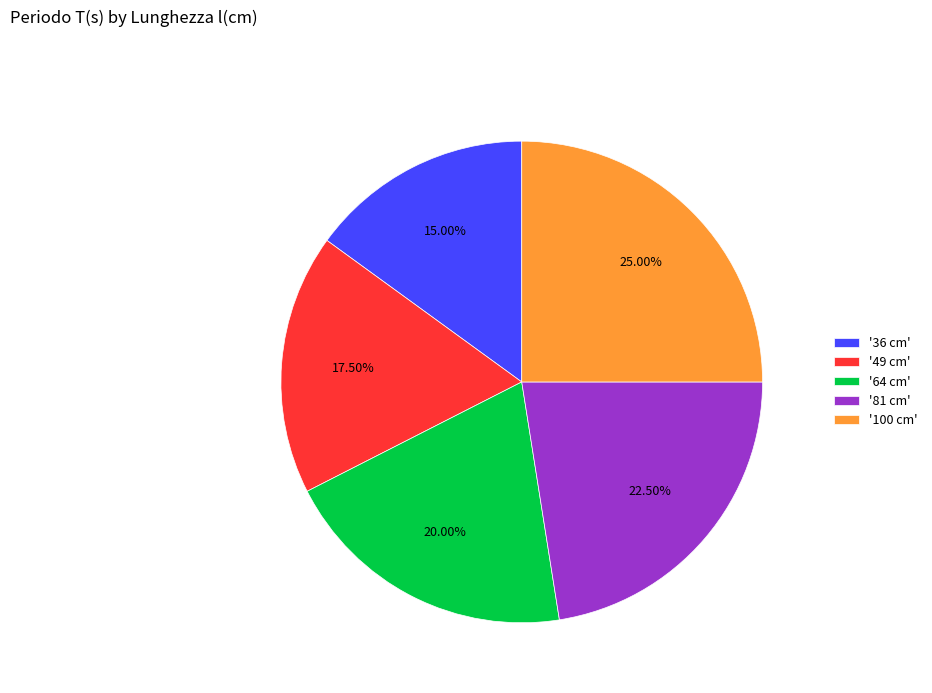

How many segments does this pie chart have?

5